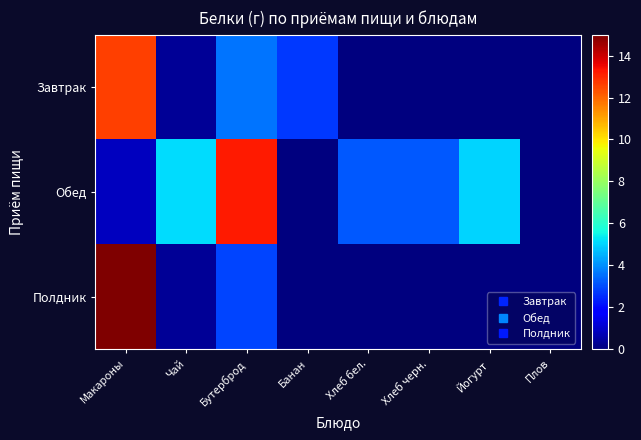

Between Хлеб черн. and Йогурт, which series saw the biggest shift?

Обед